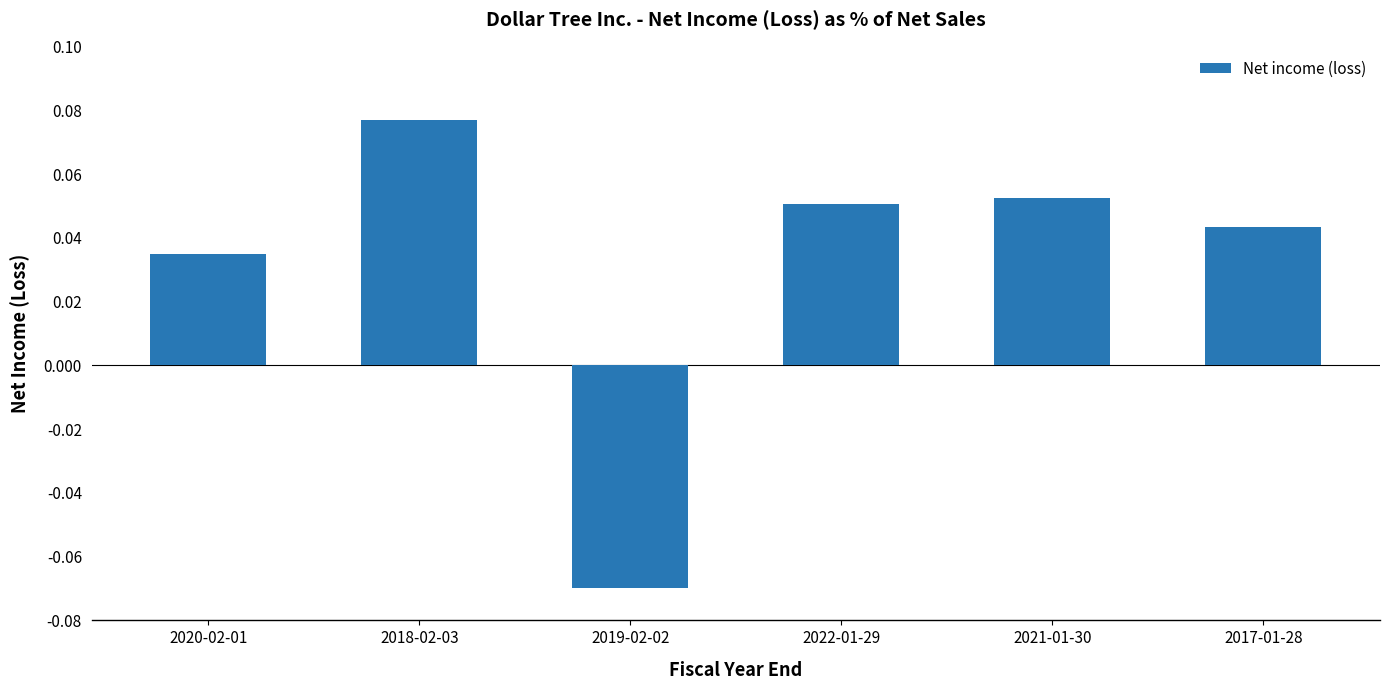

Where does the data first go above 0?

2020-02-01